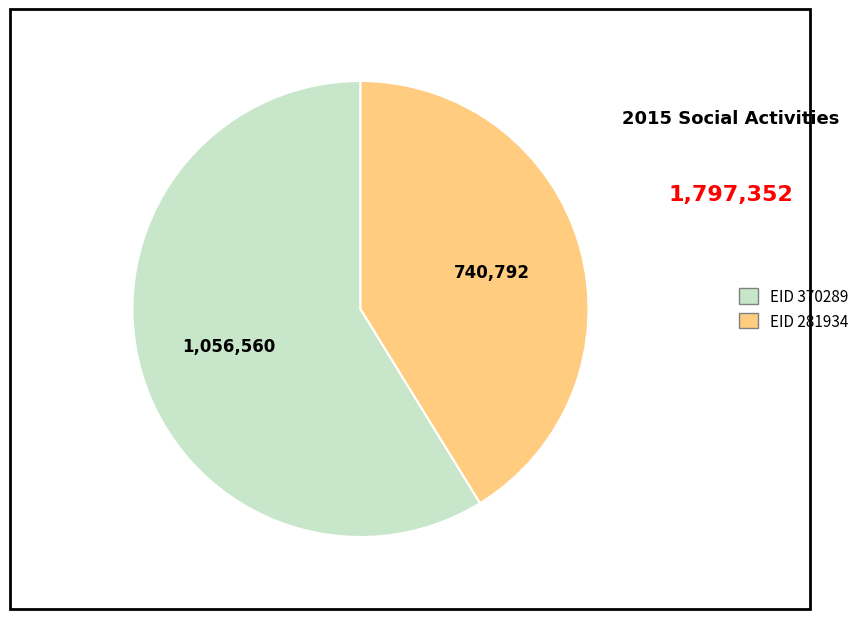

Count the number of slices in the pie.

2